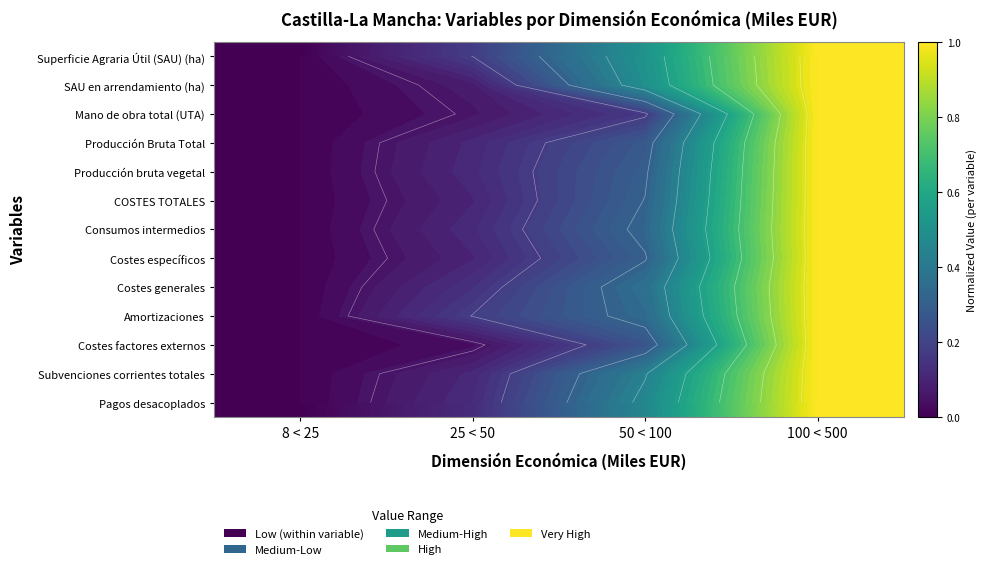

Which series has the largest range (max minus min)?

Superficie Agraria Útil (SAU) (ha)